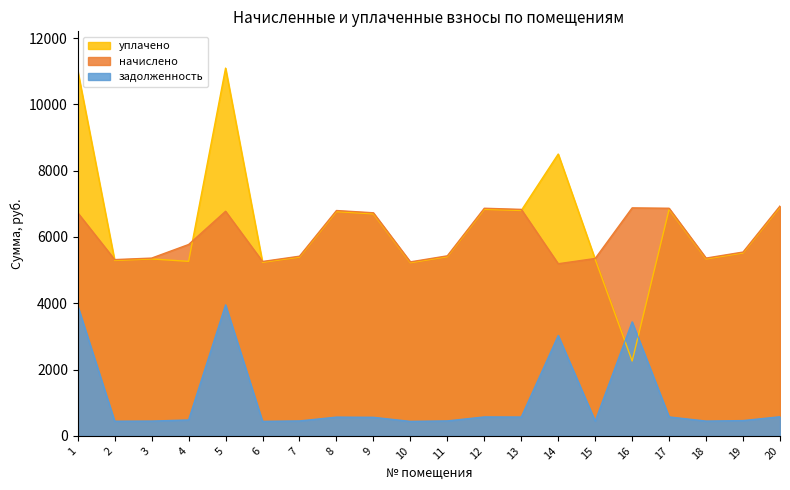

Is the value of задолженность at 18 greater than the value of начислено at 17?

No